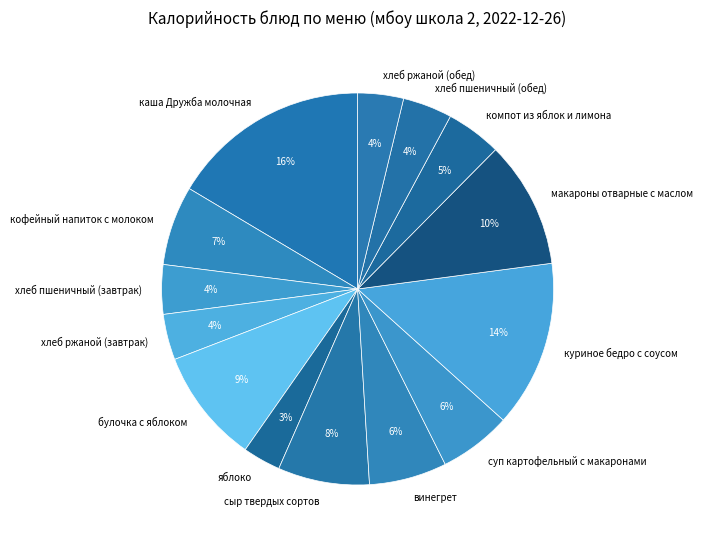

What percentage is the хлеб пшеничный (завтрак) slice, to the nearest percent?

4%